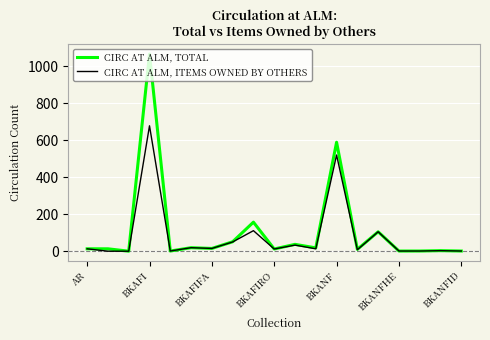

Rank the series by their maximum value, from lowest to highest.

CIRC AT ALM, ITEMS OWNED BY OTHERS, CIRC AT ALM, TOTAL